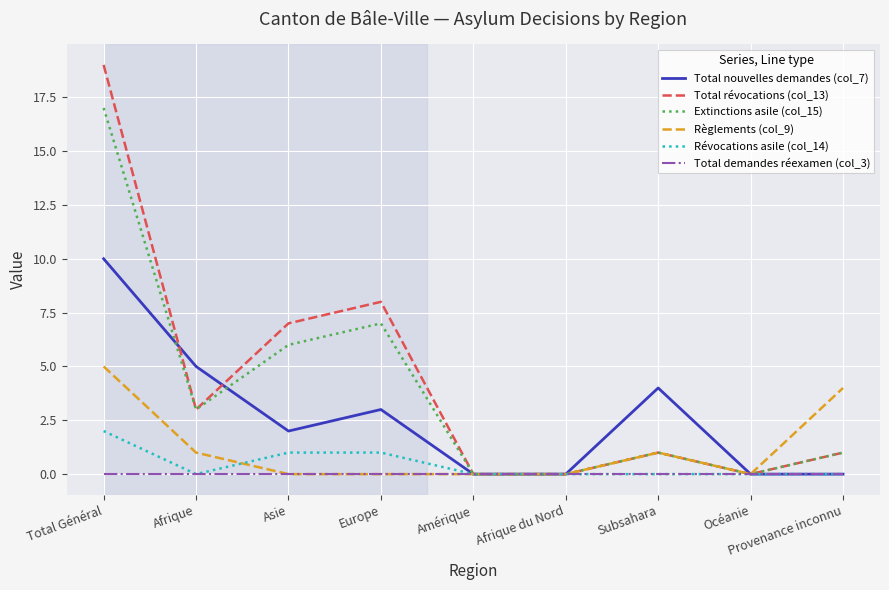

What position from the right is Europe?

6